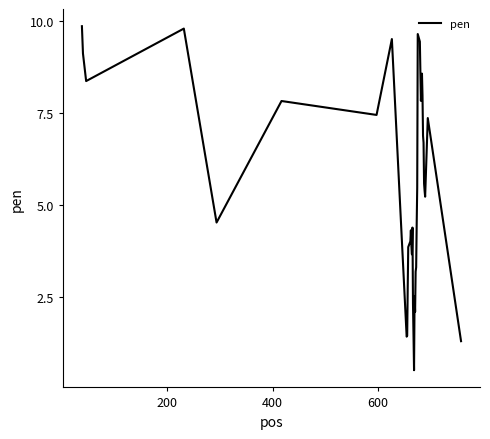

What is the maximum value shown in the chart?

9.8